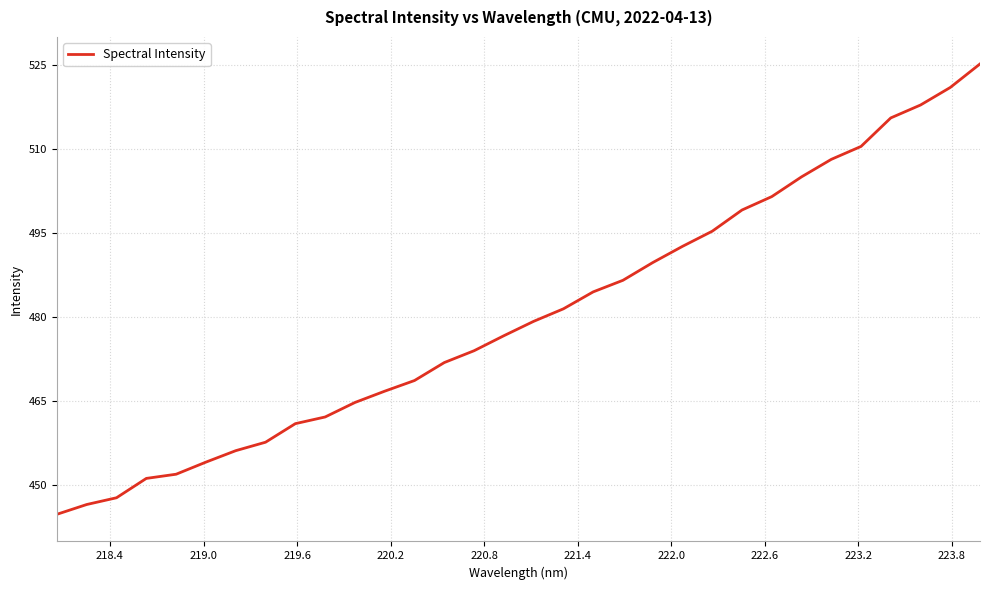

What is the maximum value shown in the chart?

525.2